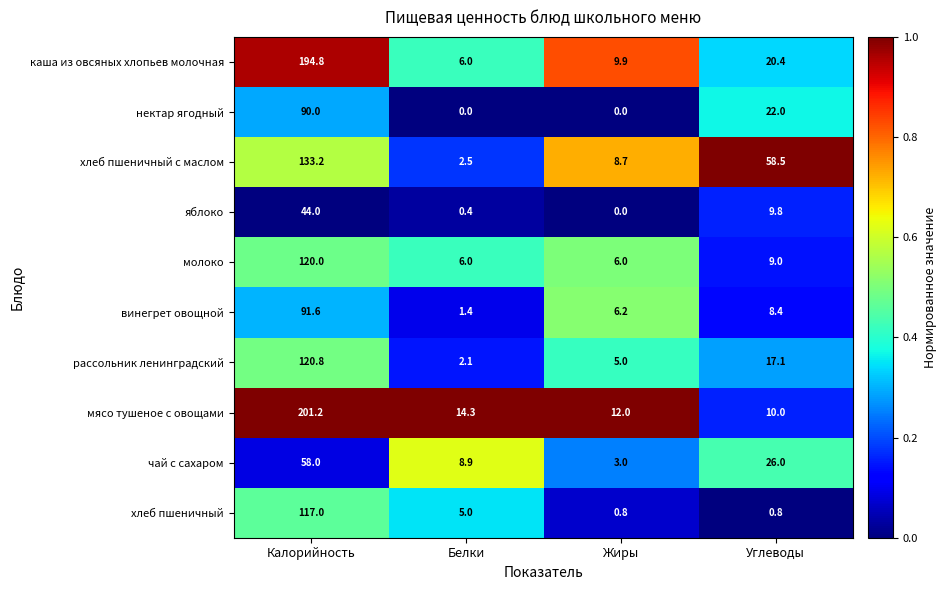

What value does the чай с сахаром series have at Калорийность?

58.0